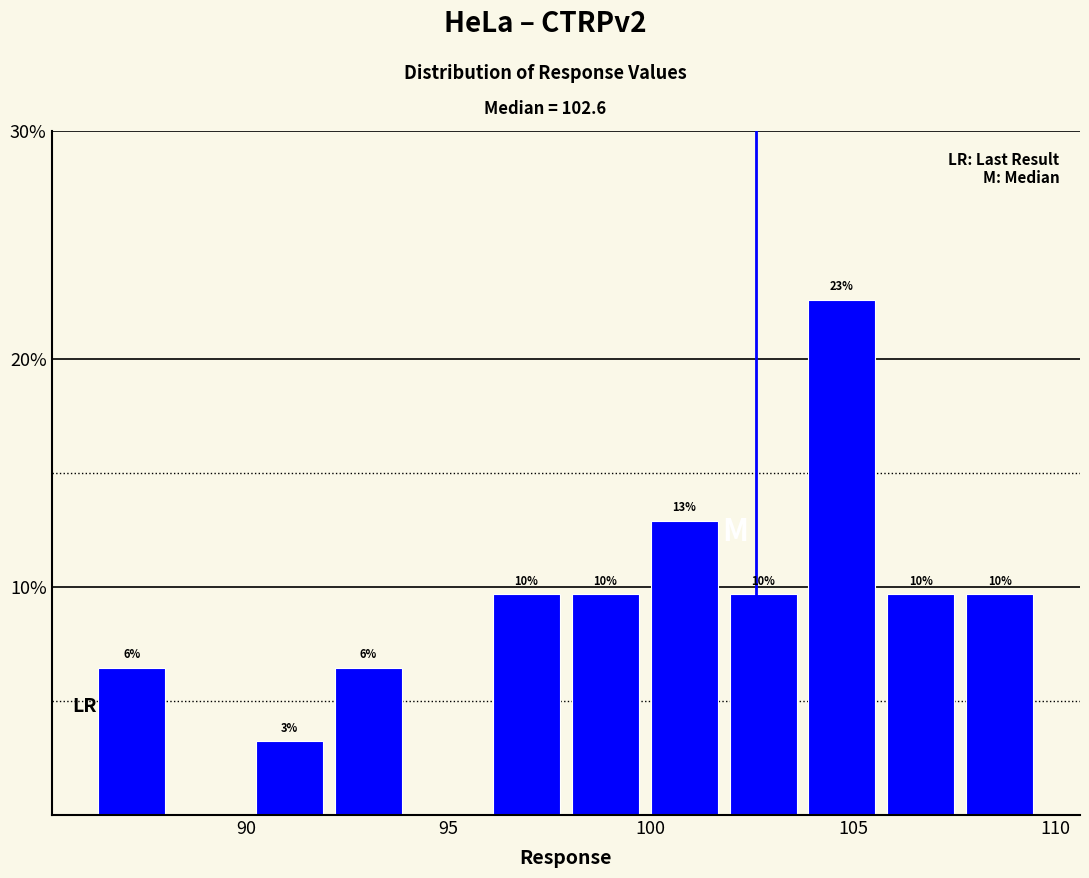

Around what value on the x-axis is the tallest bar? Give the approximate position of its centre, as read against the axis.

104.5